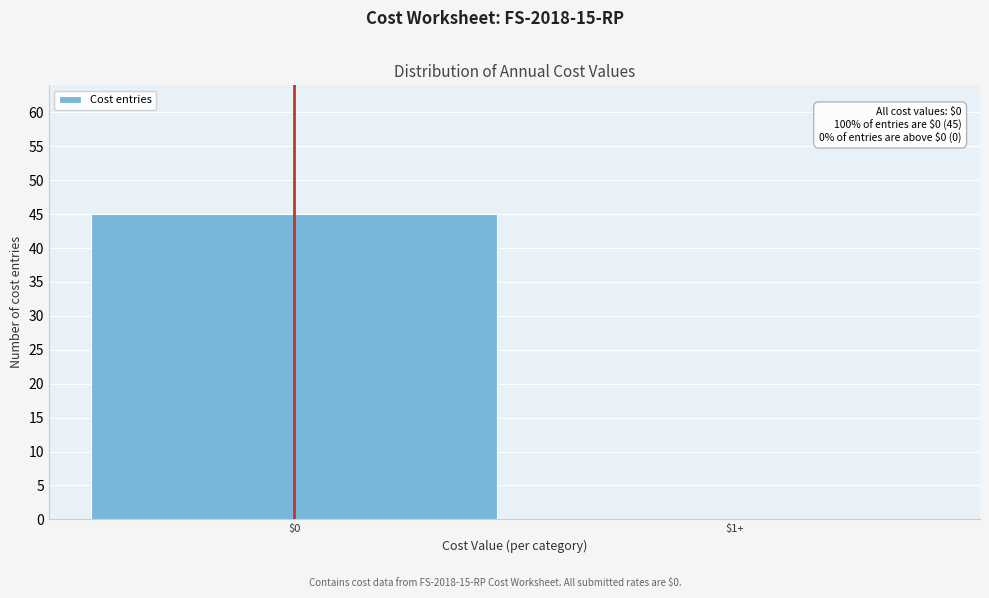

At which label is the value closest to 22?

$1+